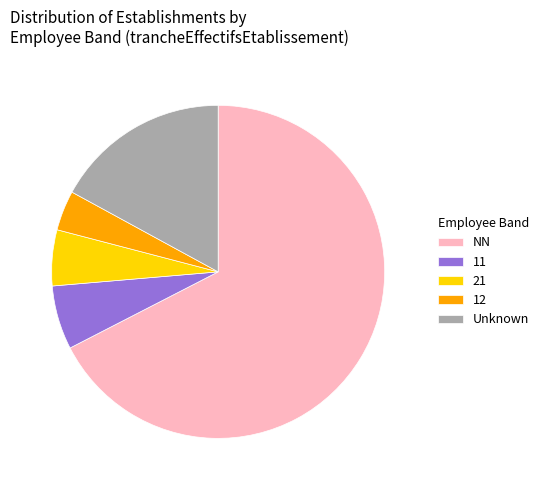

Which category has the biggest portion of the pie?

NN